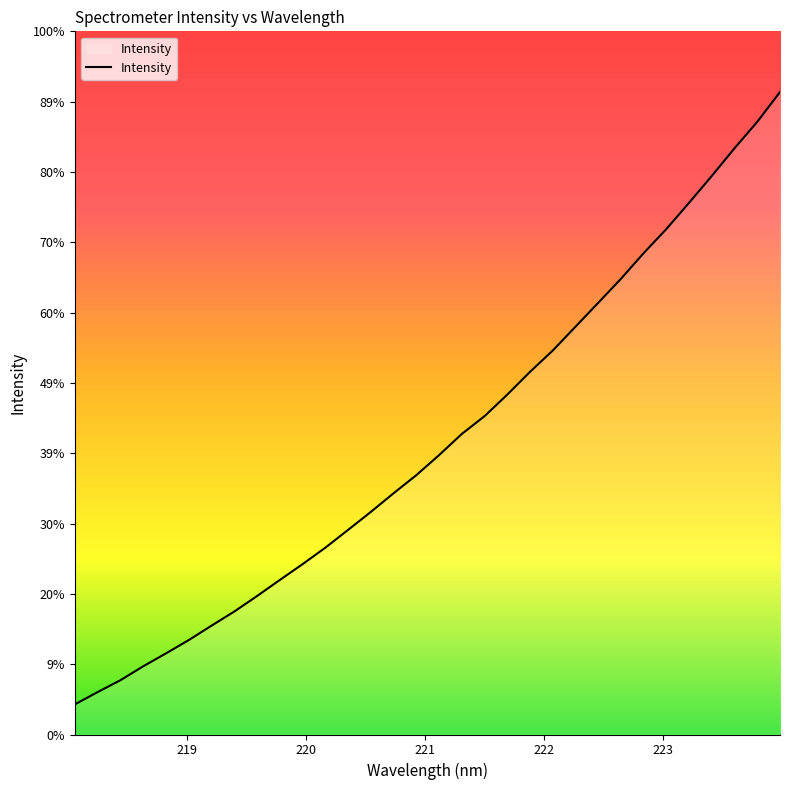

Is this an area chart (filled region under the line)?

Yes